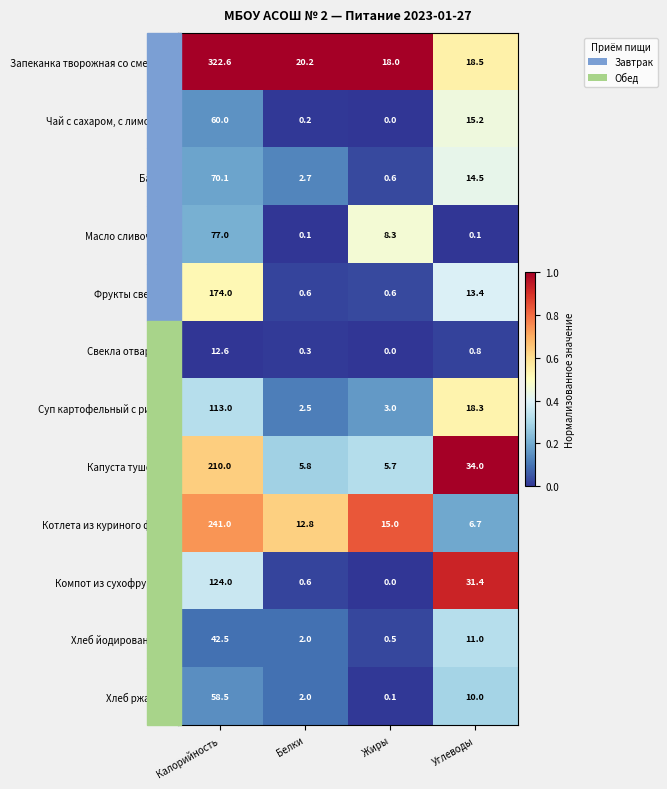

Which series has the largest range (max minus min)?

Запеканка творожная со смета…